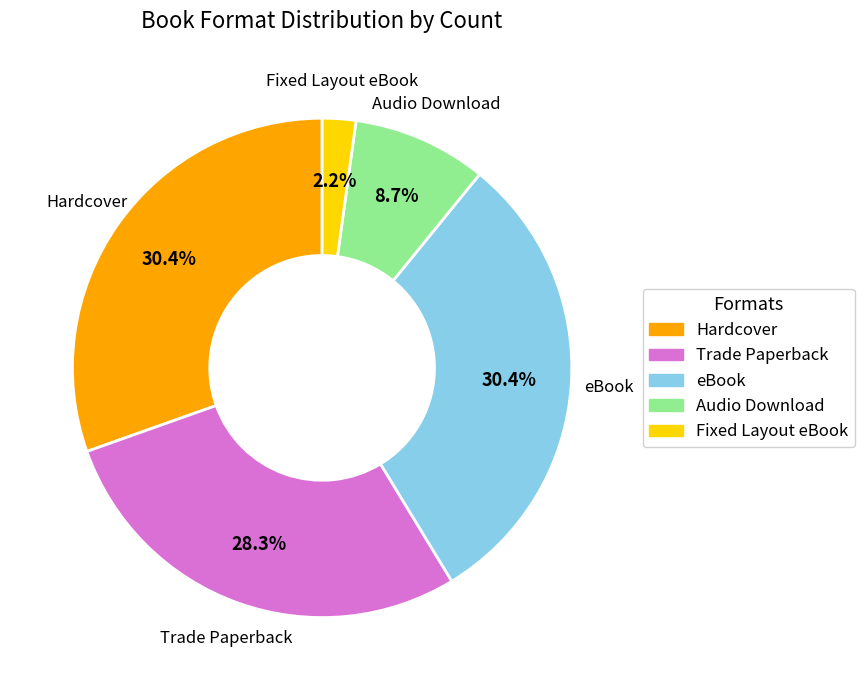

To the nearest percent, what percentage of the pie is Audio Download?

9%